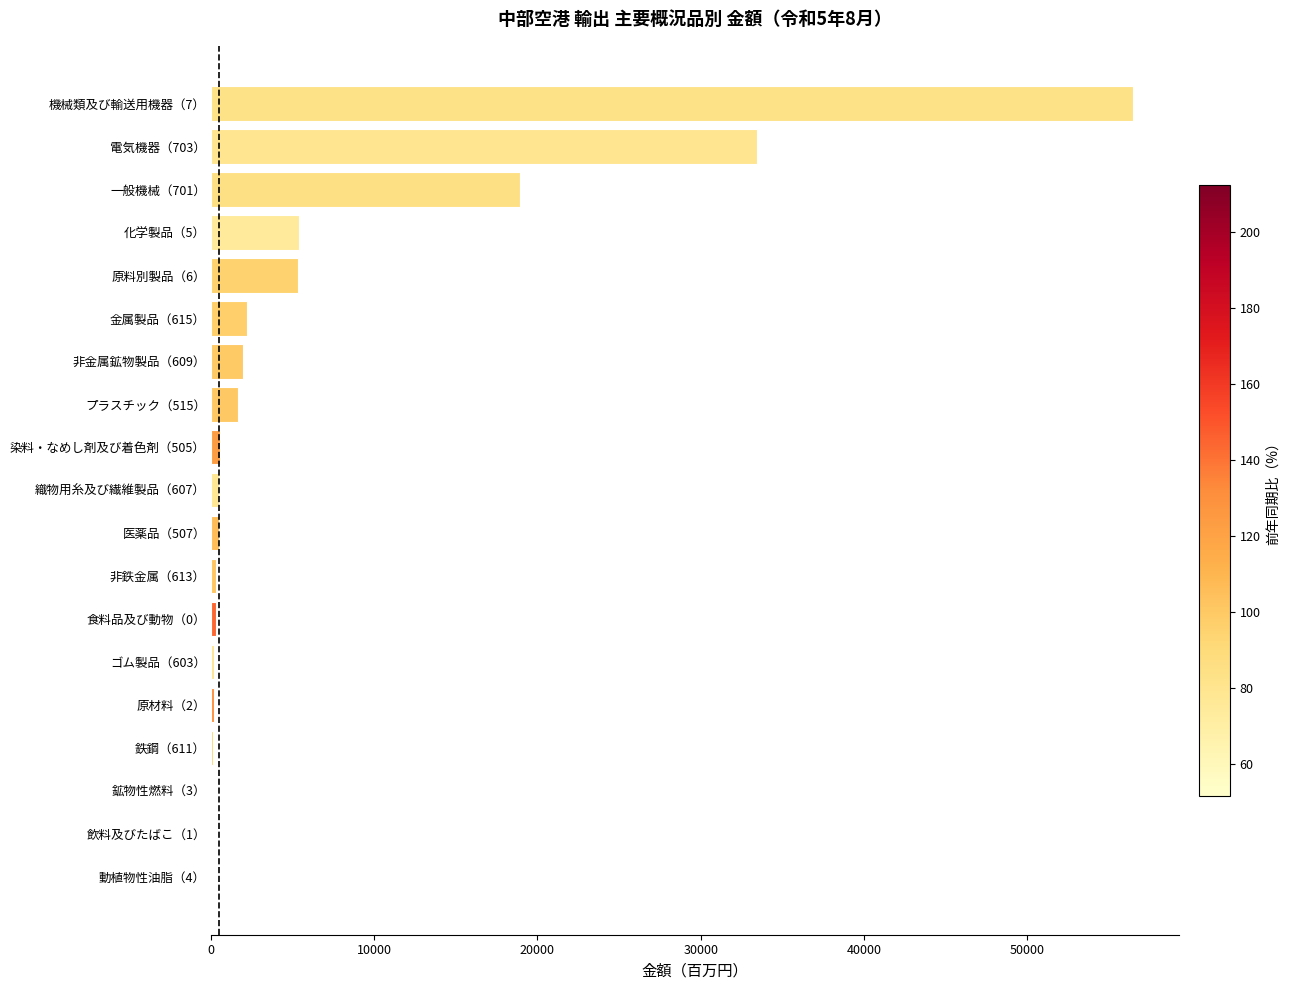

What is the greatest value displayed?

56452.9